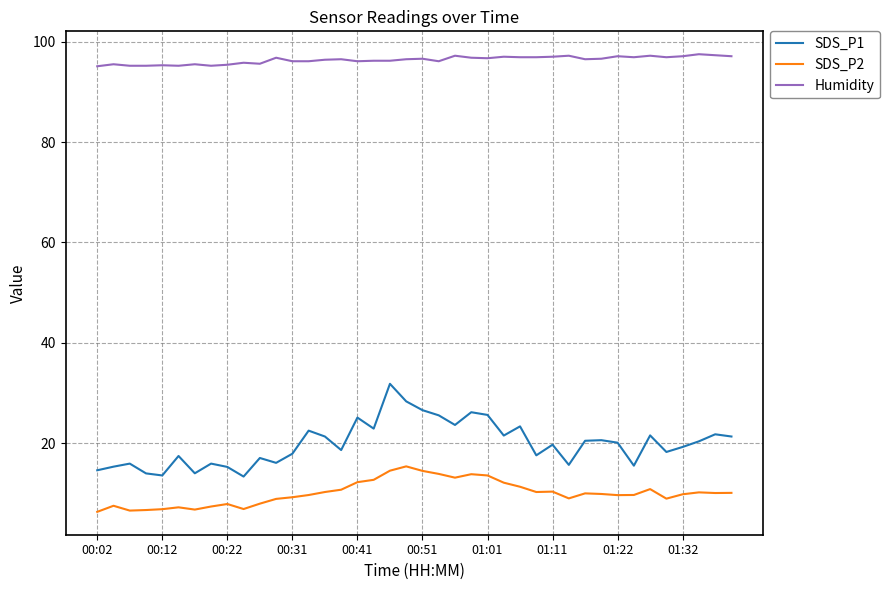

What is the difference between the maximum and minimum values in the Humidity series?

2.4